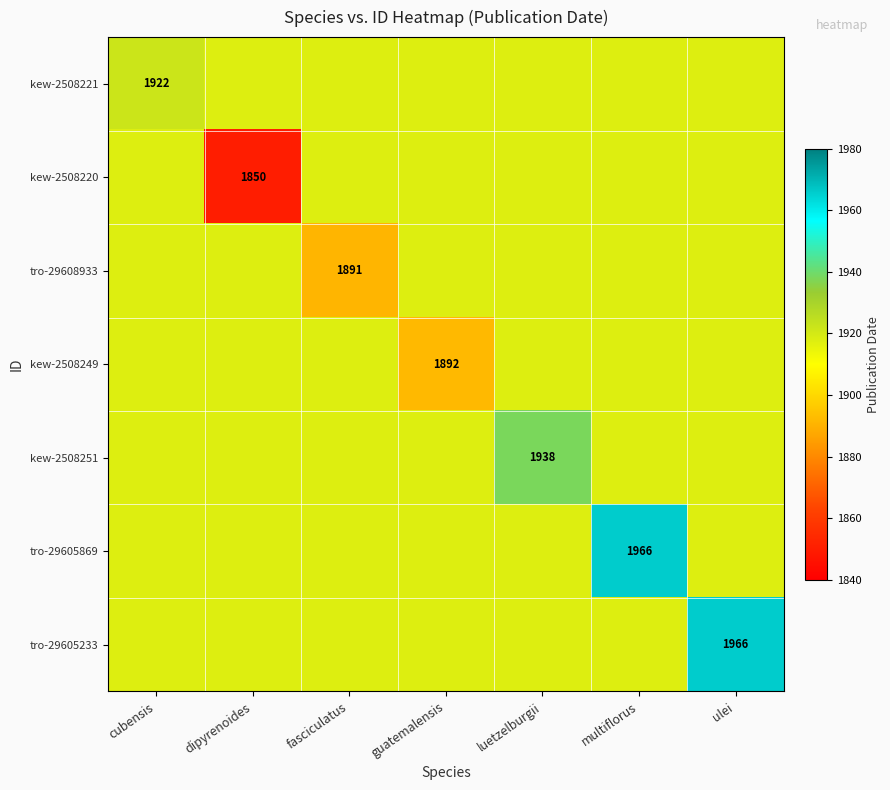

Is it true that tro-29605869 equals 1214.0 at guatemalensis?

False